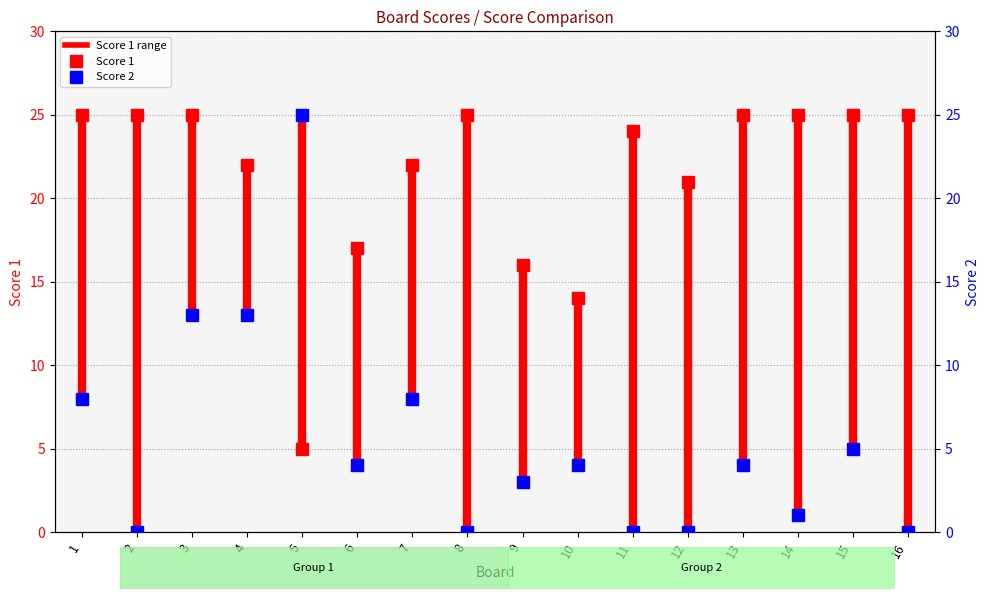

Which series has the largest total across all categories?

Score 1 value